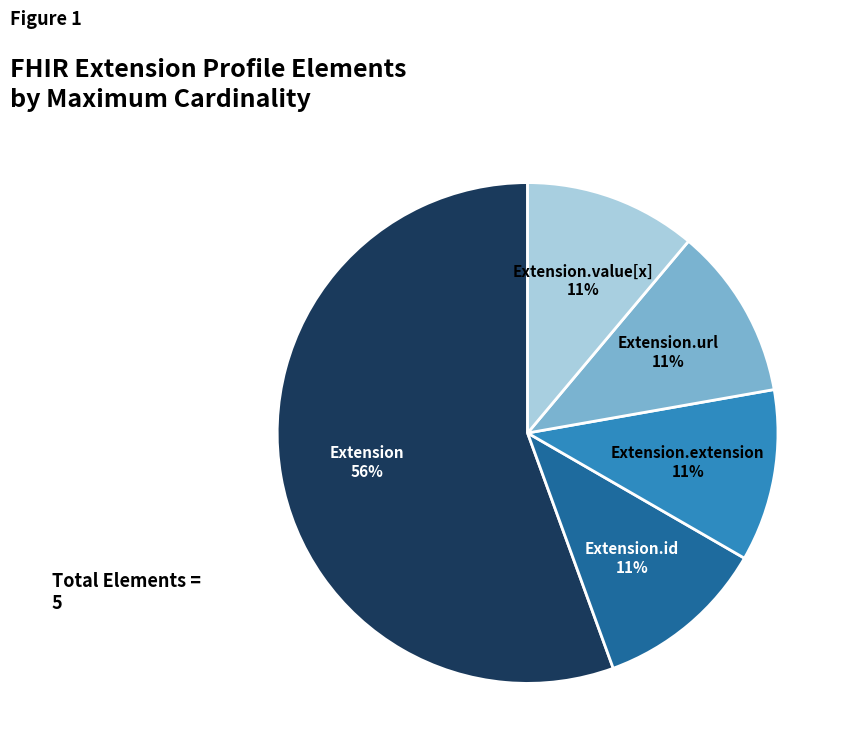

Is it true that Extension.value[x] is 1% of the pie?

False